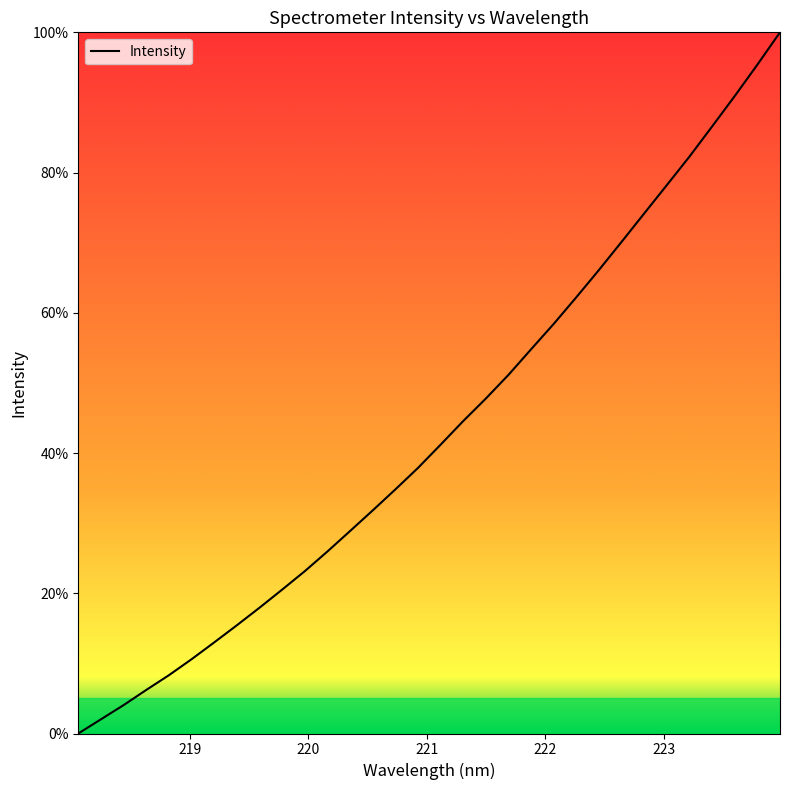

What is the maximum value shown in the chart?

100.0